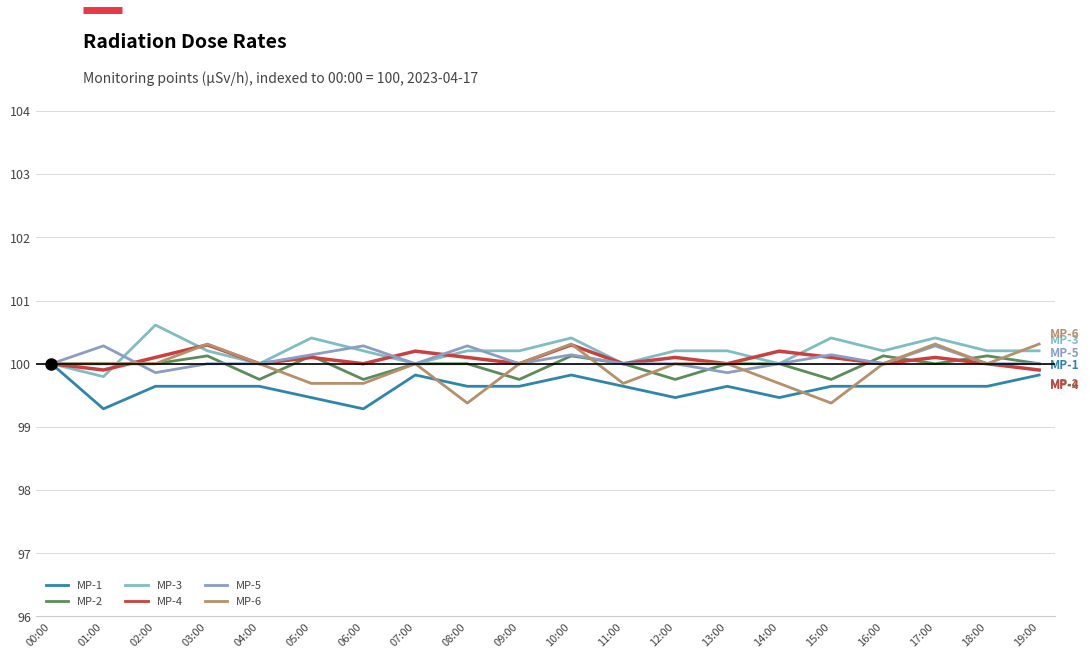

Which series has the largest total across all categories?

MP-3